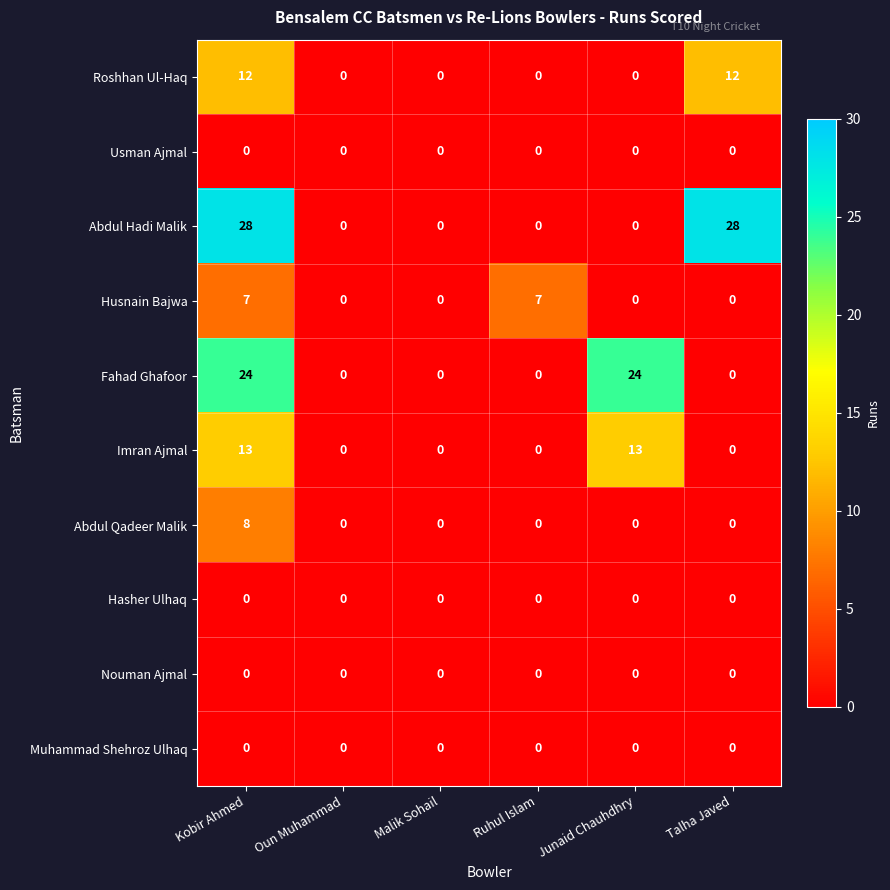

At how many categories does at least one series exceed 5?

4